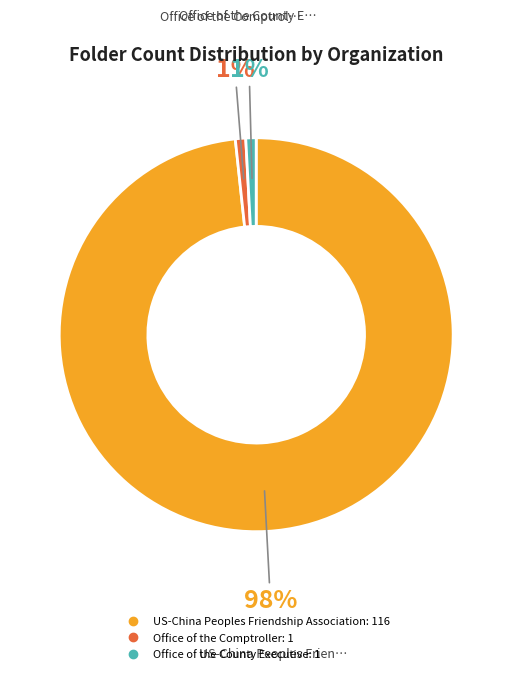

Is it true that Office of the Comptroller is 11% of the pie?

False